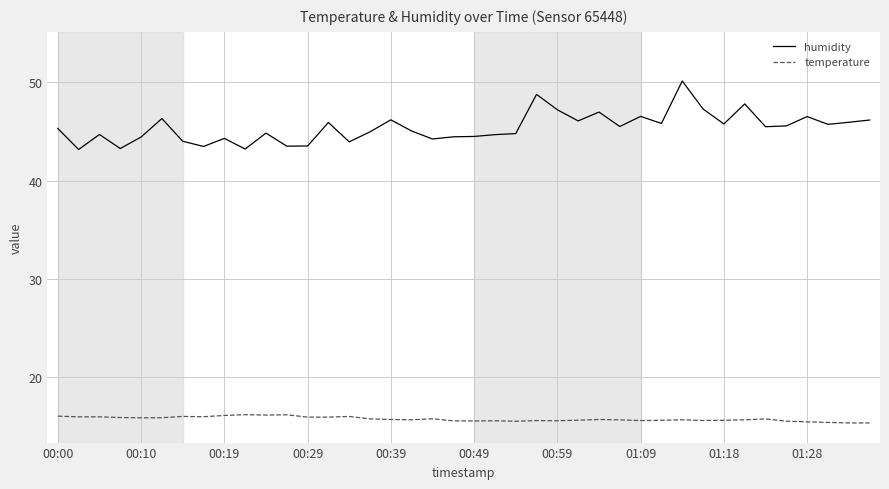

Which series has the widest spread of values?

humidity